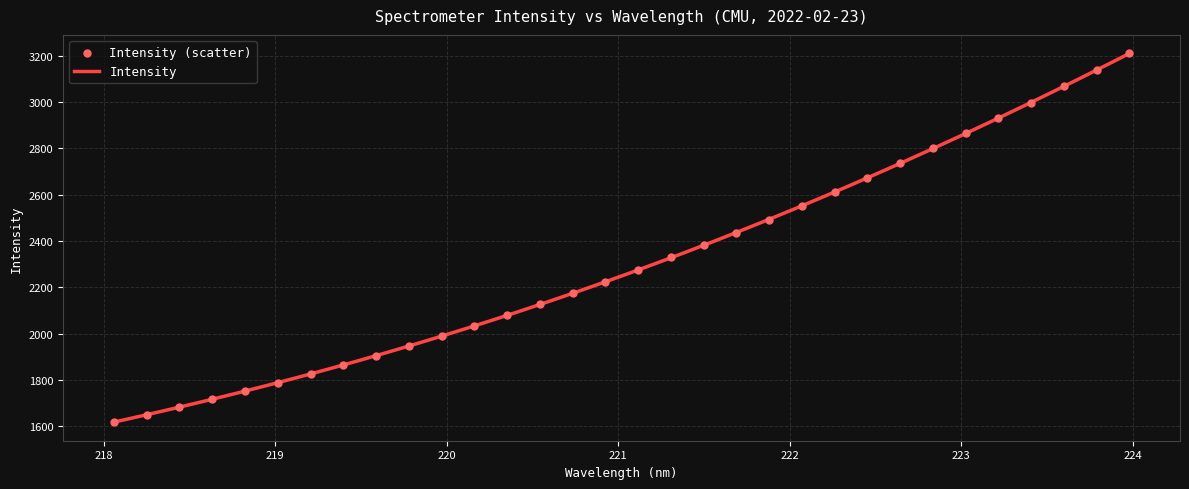

What is the ratio of the value at 218.0596 to the value at 219.589?

0.8